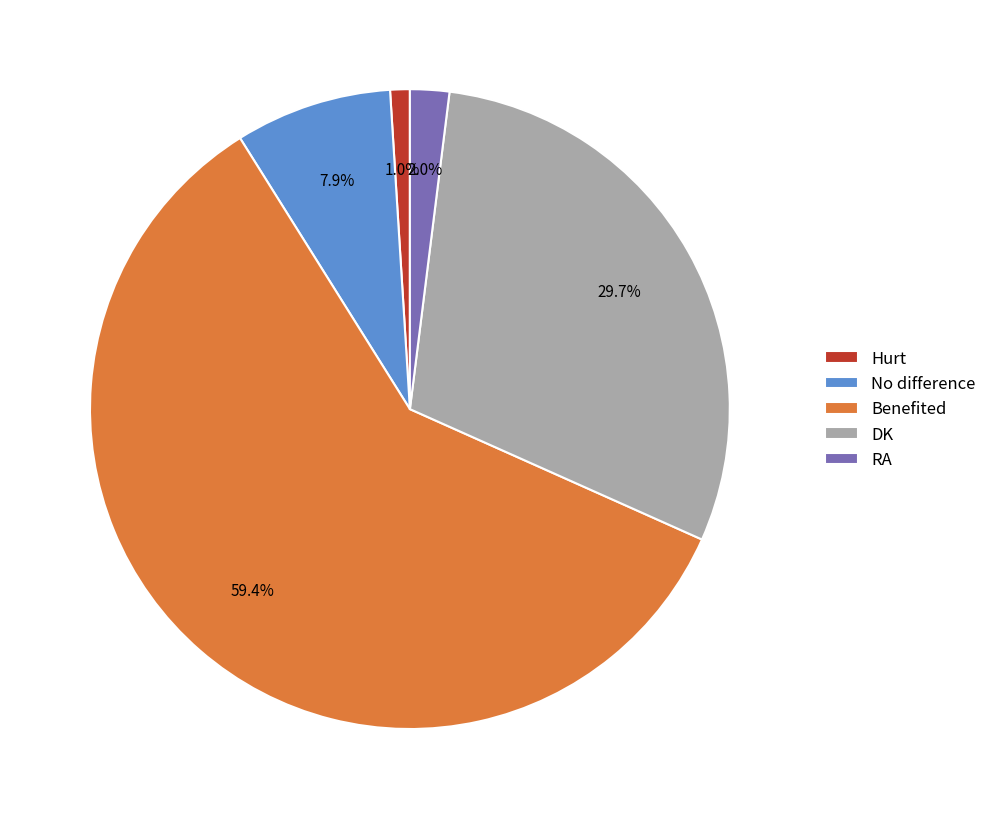

To the nearest percent, what is the average slice percentage?

20%